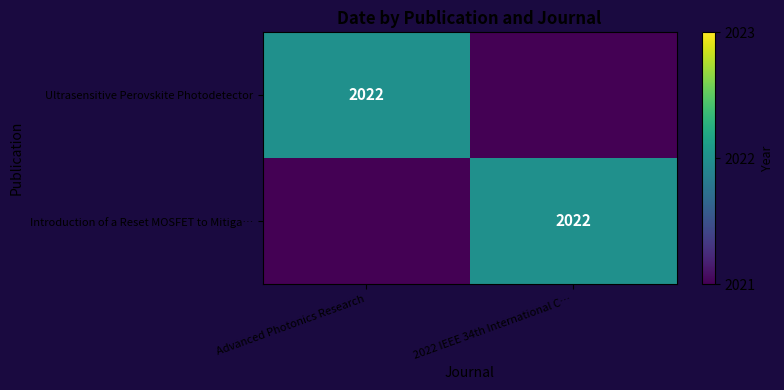

The Ultrasensitive Perovskite Photodetector series shows 0 at 2022 IEEE 34th International C…. True or false?

True